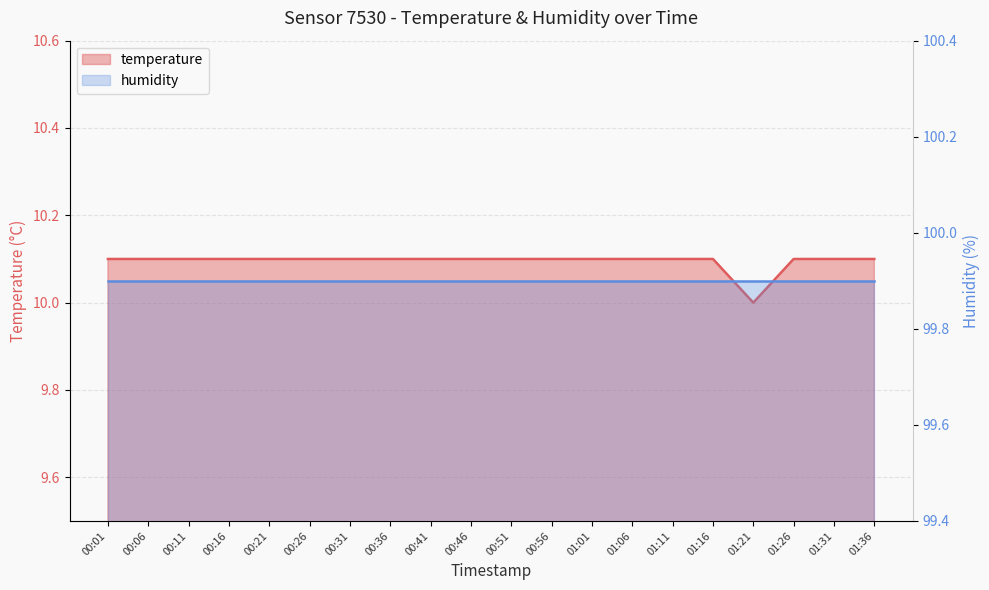

Where is the data nearest to the value 10?

01:21